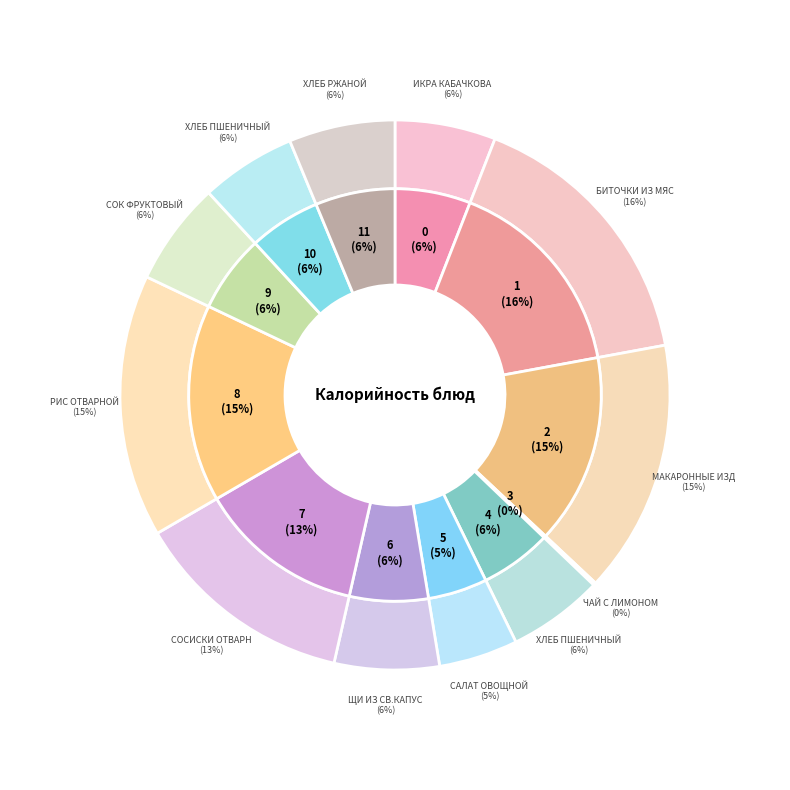

How many segments does this pie chart have?

12